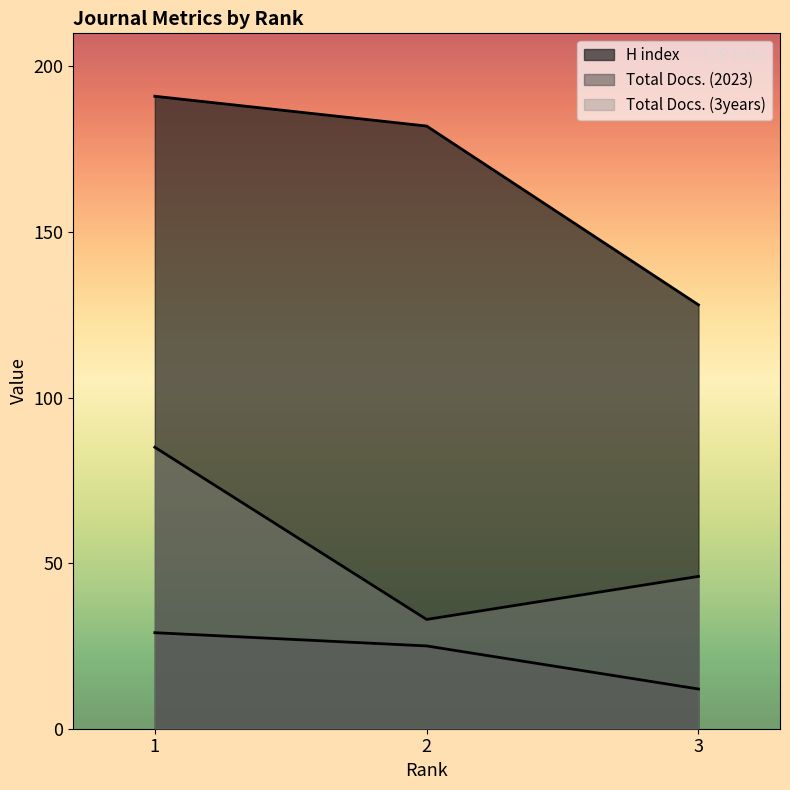

Reading right to left, list all the values displayed in this chart.

H index: 128	182	191
Total Docs. (2023): 12	25	29
Total Docs. (3years): 46	33	85